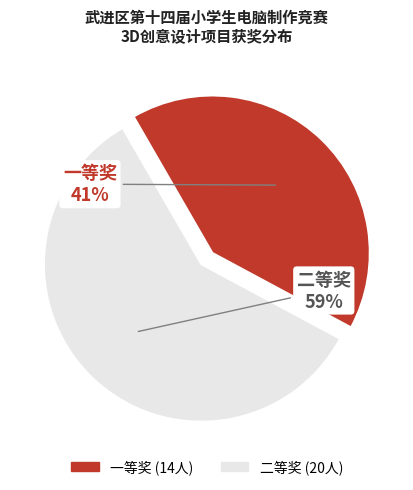

Does 二等奖 represent more than half of the total?

Yes